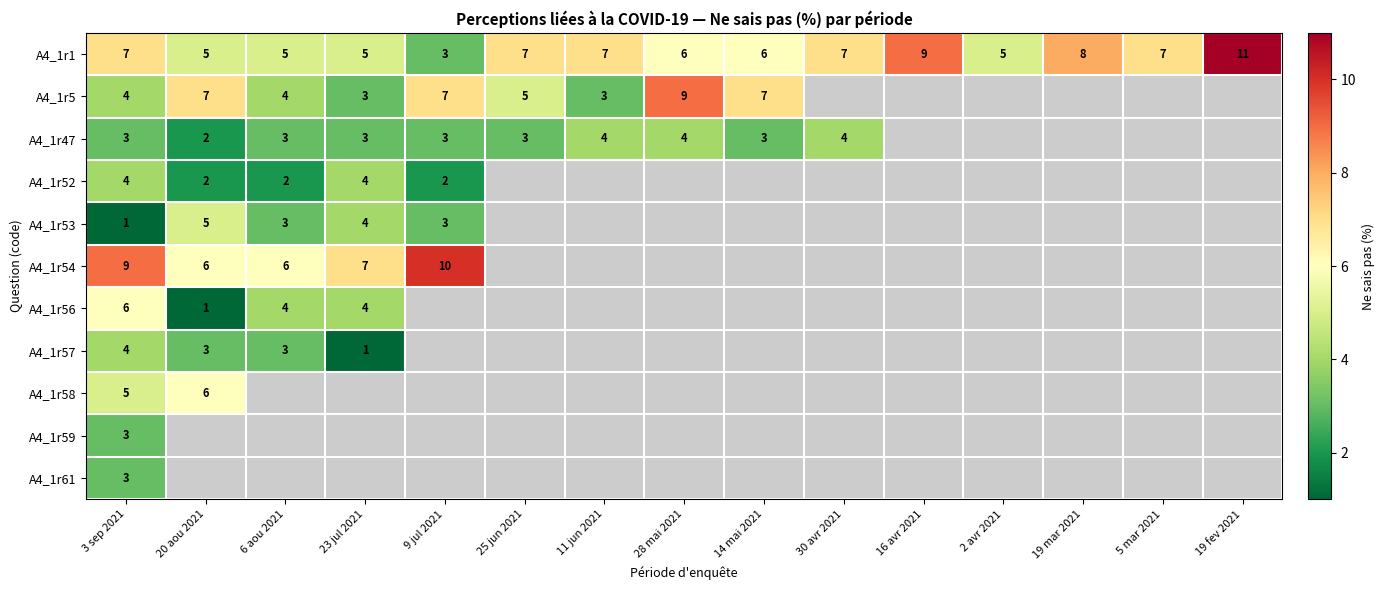

Which label corresponds to the smallest value in the chart?

3 sep 2021